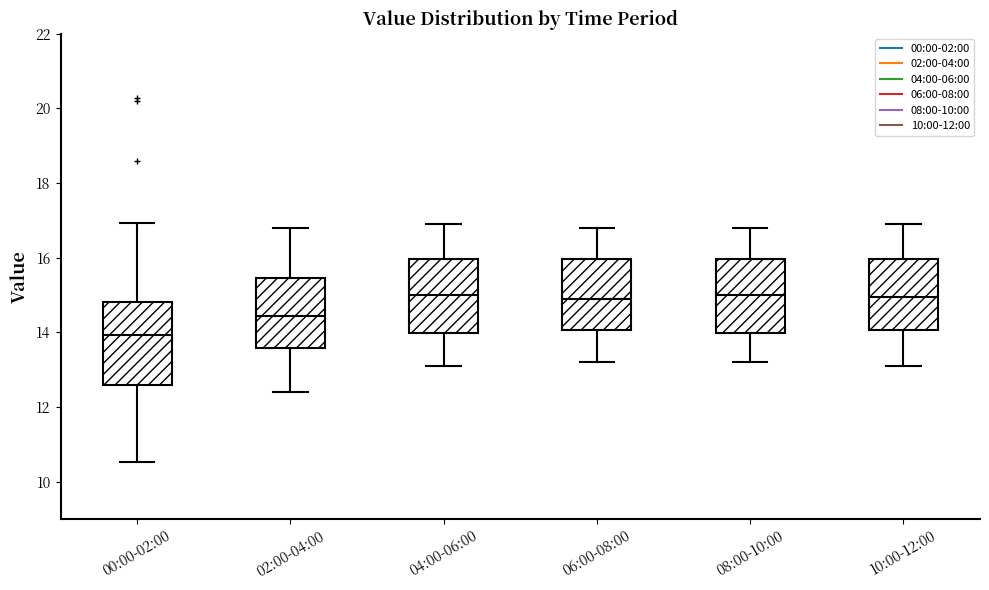

Reading left to right, read every box against the y-axis: the position of its median line, the range the box covers, and the ends of its whiskers. The values are not printed on the chart, so give them approximately, as read against the axis.

00:00-02:00: median 14.0, box 12.6 to 14.8, whiskers 10.6 to 17.0
02:00-04:00: median 14.4, box 13.6 to 15.4, whiskers 12.4 to 16.8
04:00-06:00: median 15.0, box 14.0 to 16.0, whiskers 13.2 to 17.0
06:00-08:00: median 15.0, box 14.0 to 16.0, whiskers 13.2 to 16.8
08:00-10:00: median 15.0, box 14.0 to 16.0, whiskers 13.2 to 16.8
10:00-12:00: median 15.0, box 14.0 to 16.0, whiskers 13.2 to 17.0